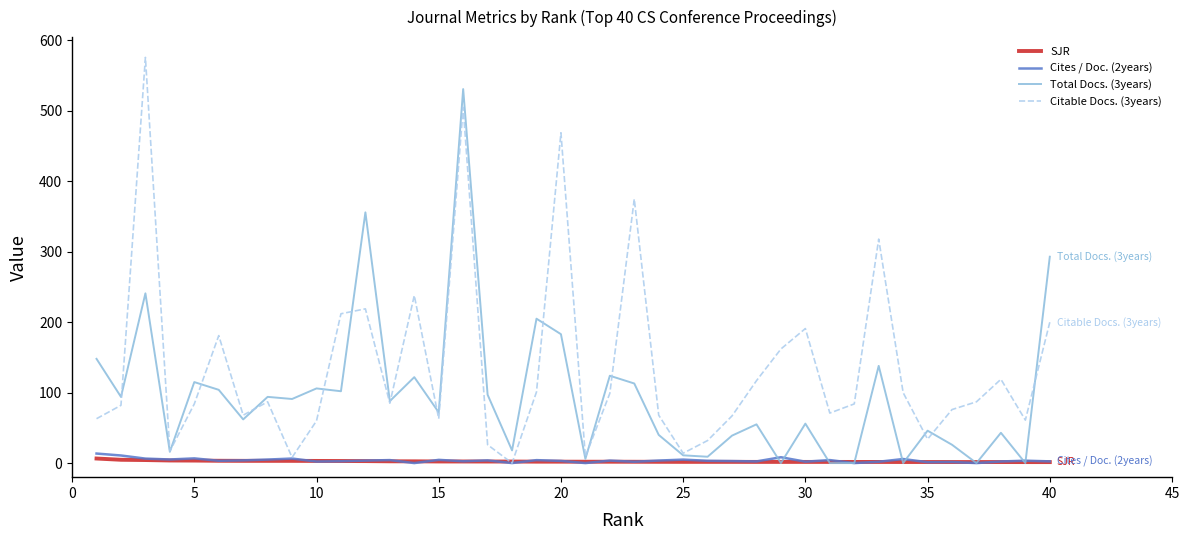

Which series has the widest spread of values?

Citable Docs. (3years)